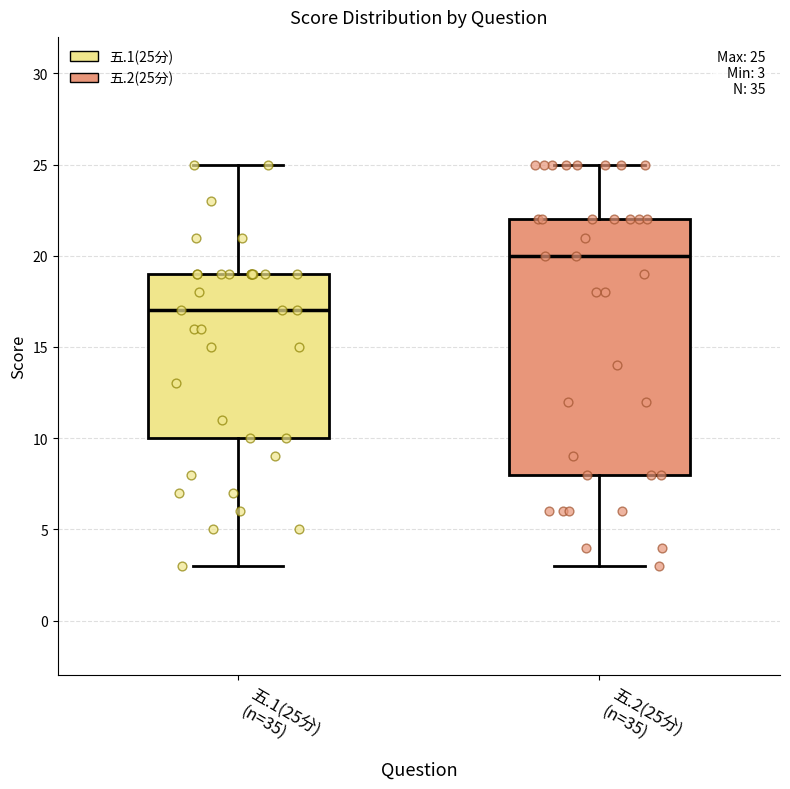

Comparing the boxes themselves (not the whiskers), which one is the tallest?

五.2(25分) (n=35)